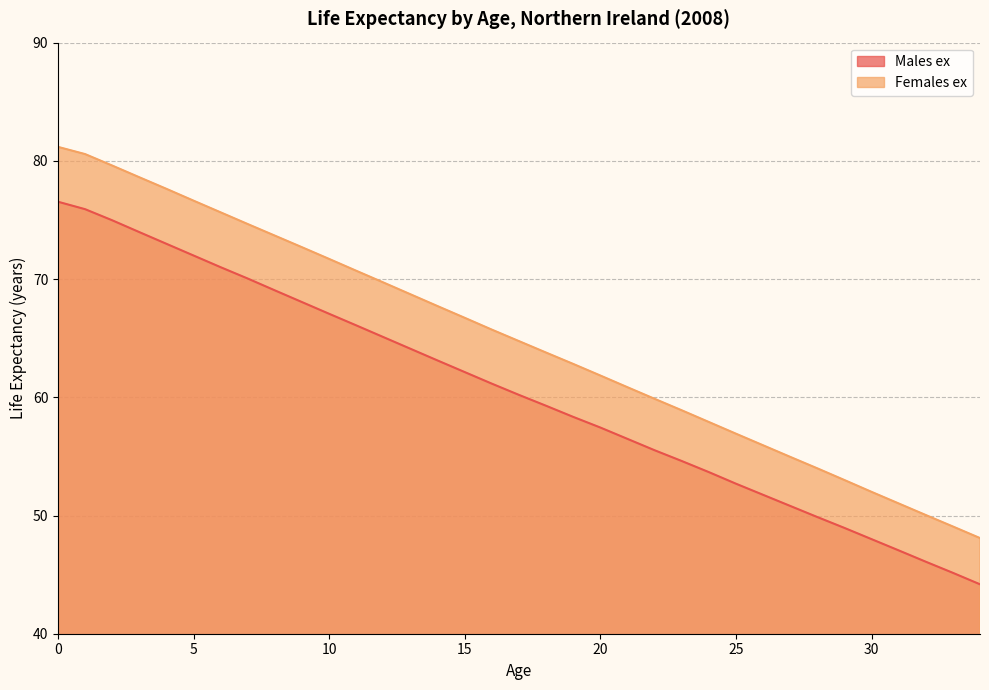

At 12, list the series in order from largest to smallest.

Females ex, Males ex